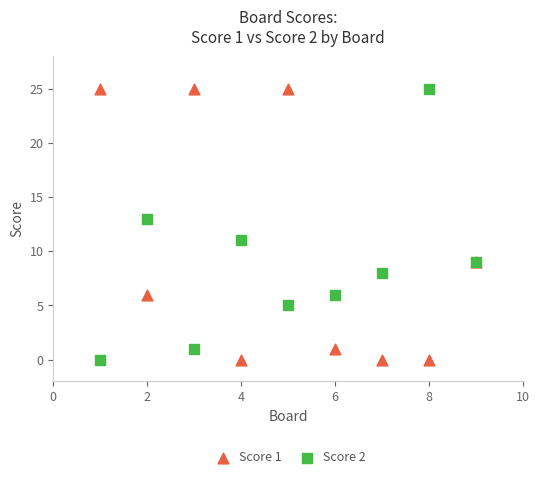

What is the X range (max minus min) for the scatter plot?

8